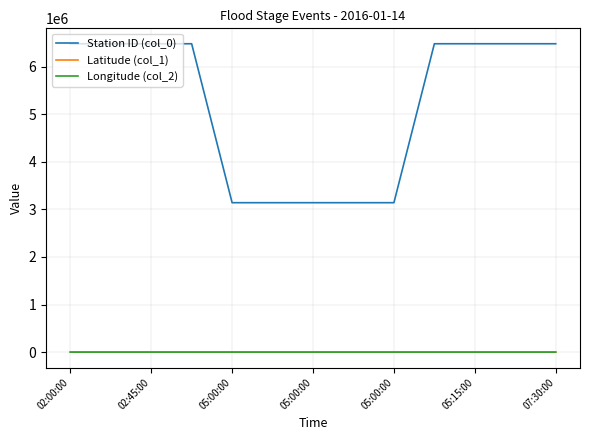

Which series has the widest spread of values?

Station ID (col_0)